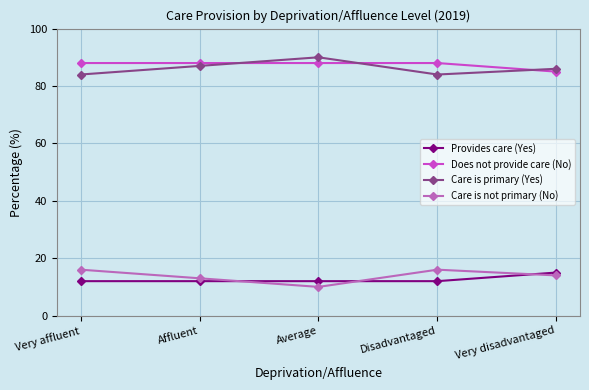

What is the sum of all Care is primary (Yes) values?

431